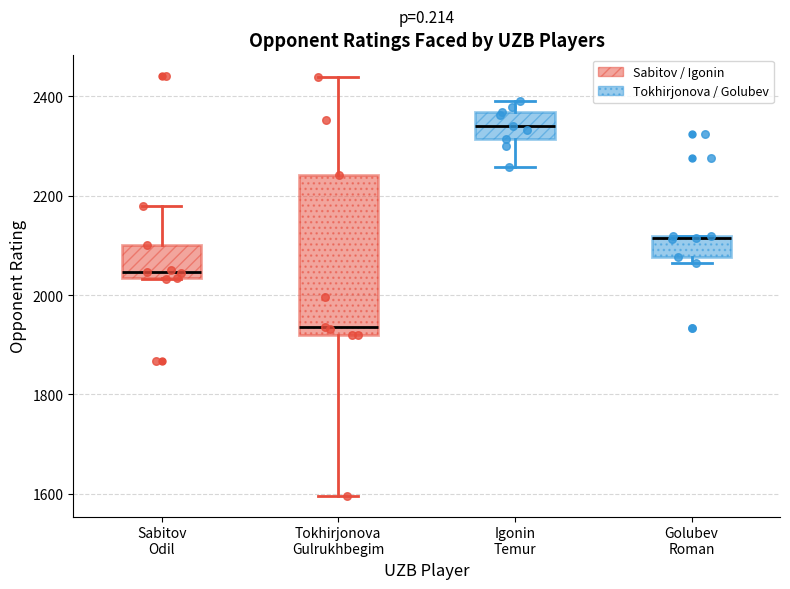

Where is the lower edge of the box for Golubev Roman on the y-axis? The values are not printed on the chart, so give them approximately, as read against the axis.

2080